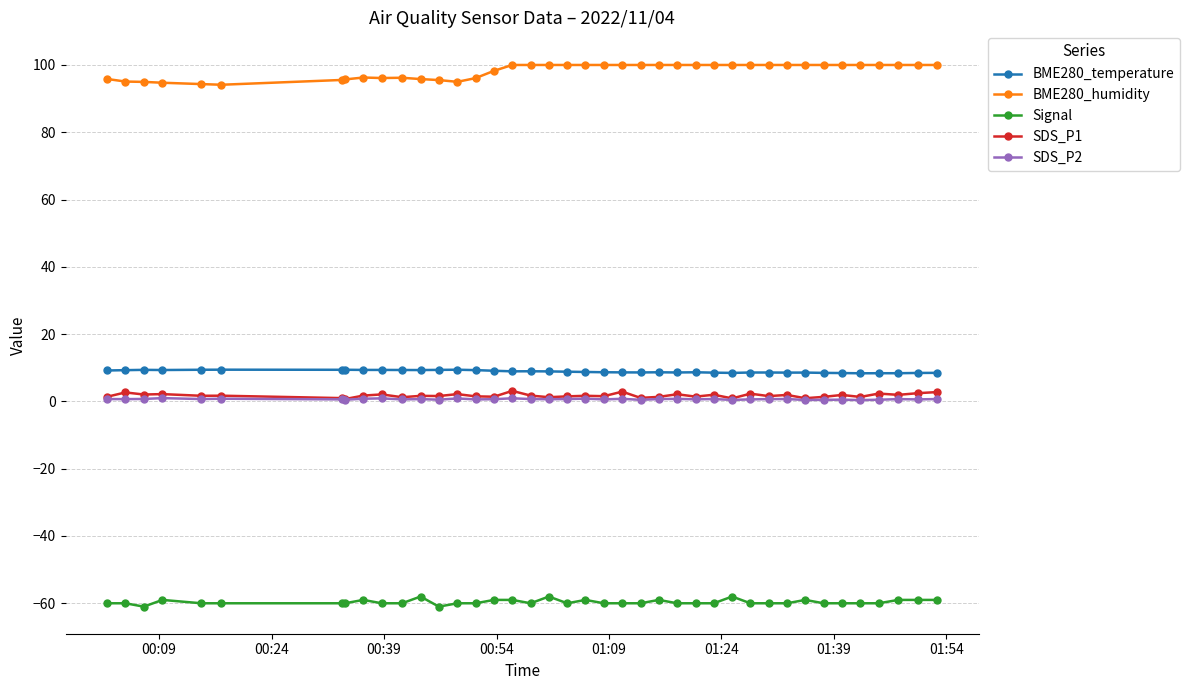

What is the value of the Signal point at the 26th from the left?

-60.0